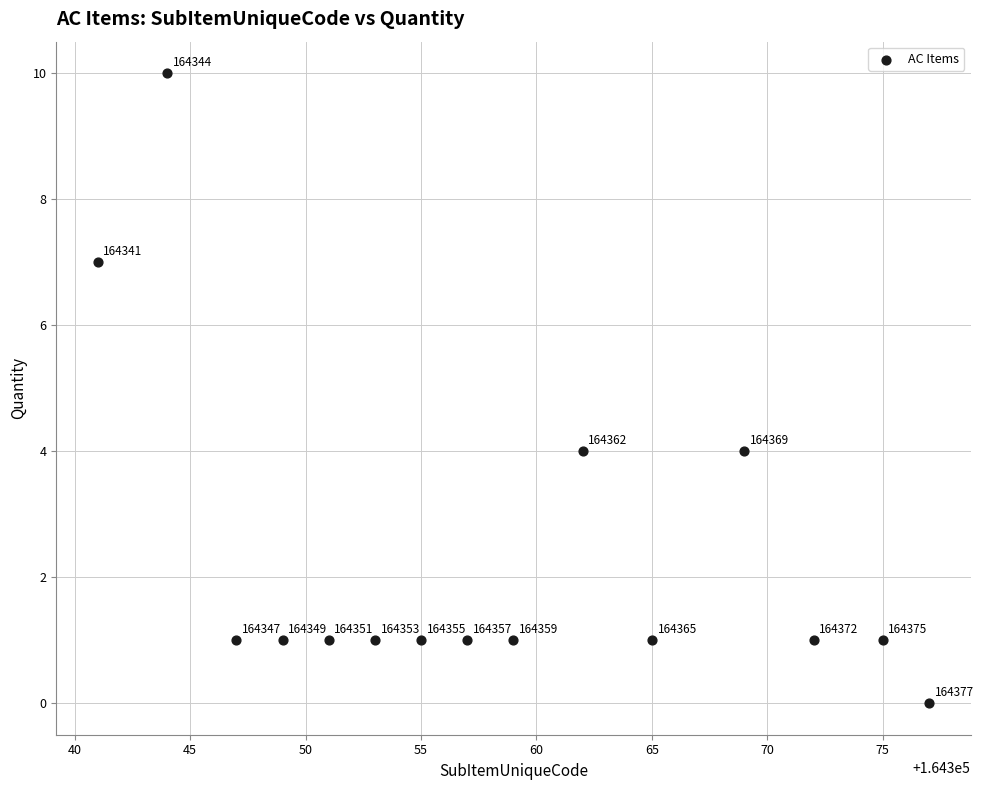

What is the range of X values (max minus min)?

36